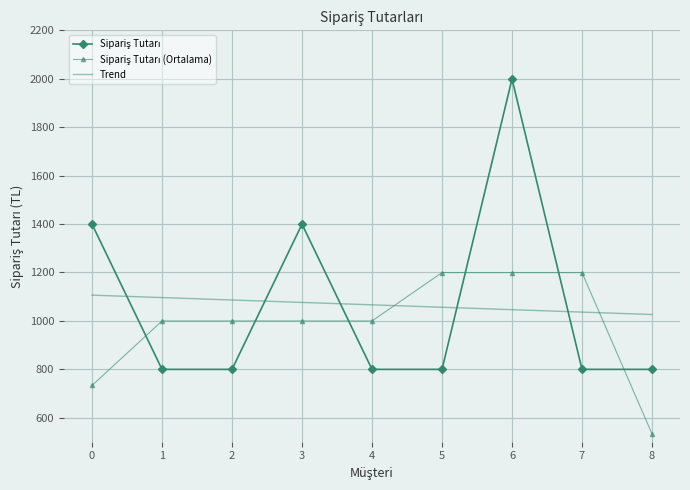

What is the total value across all series at 8?

2357.3